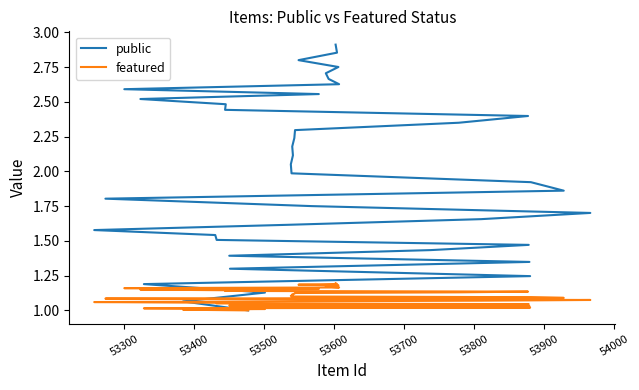

True or false: featured and public intersect in this chart.

False